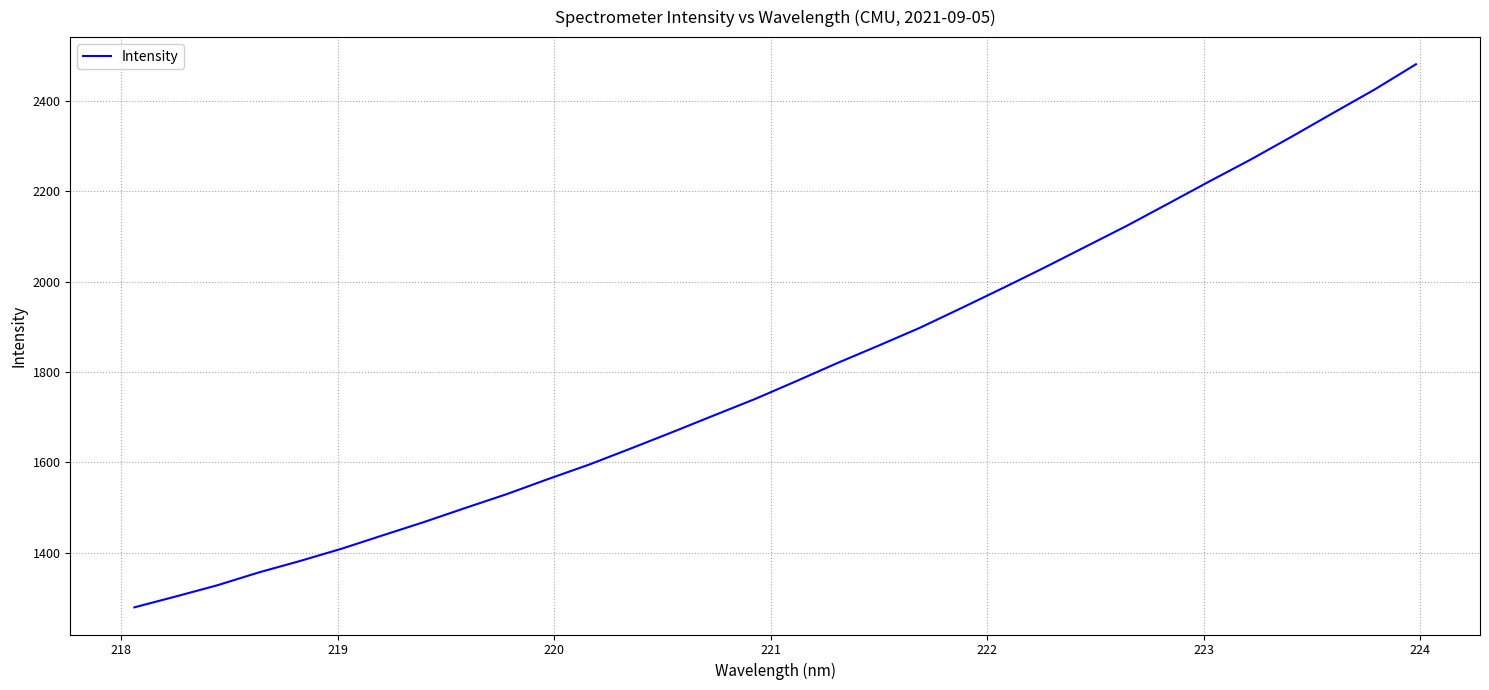

What is the smallest value displayed?

1279.0